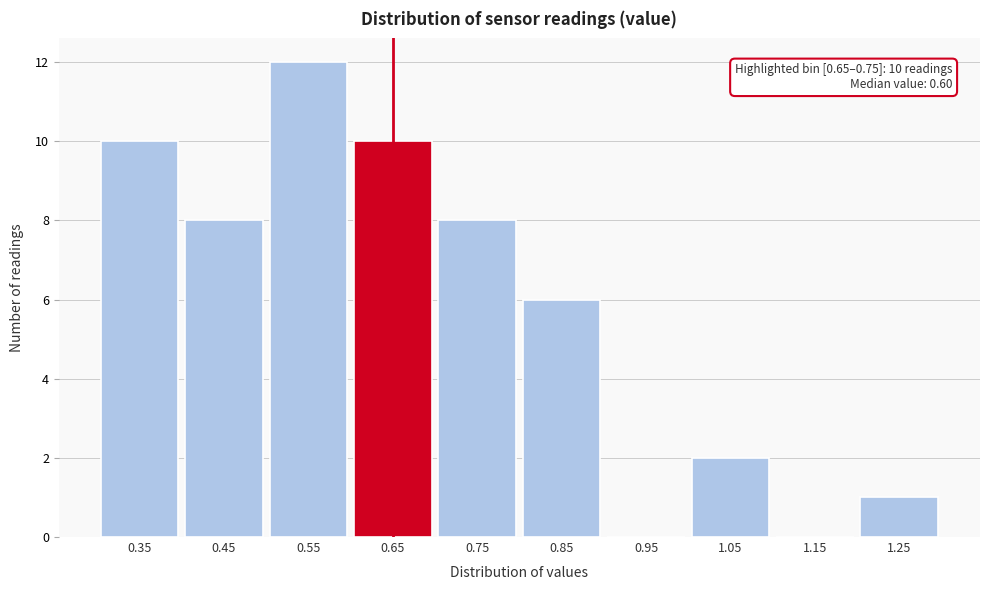

Reading left to right, transcribe all the data shown in this chart.

0.35=10	0.45=8	0.55=12	0.65=10	0.75=8	0.85=6	0.95=0	1.05=2	1.15=0	1.25=1